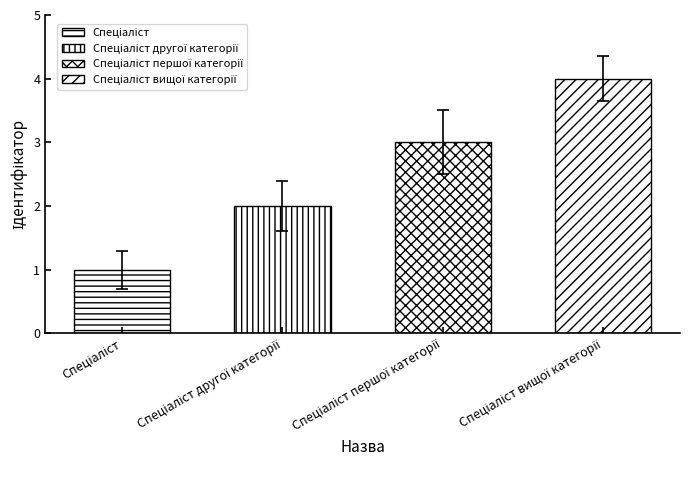

What is the greatest value displayed?

4